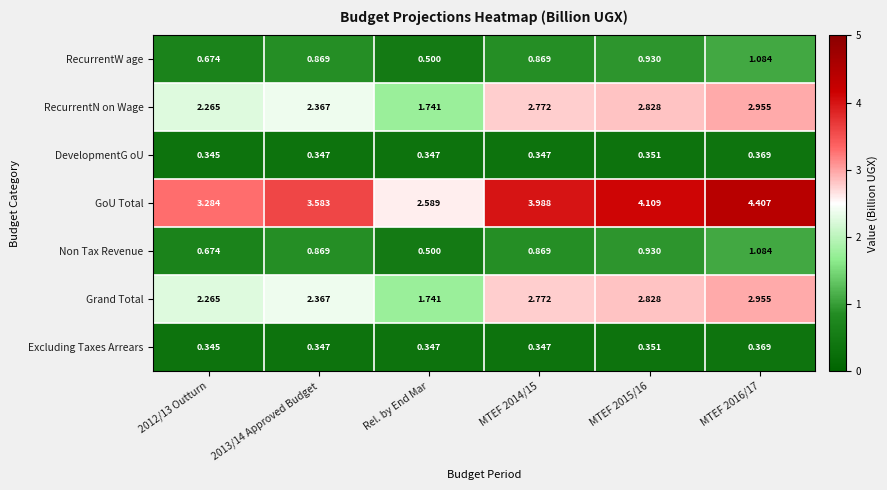

At which label is RecurrentN on Wage closest to 2?

Rel. by End Mar